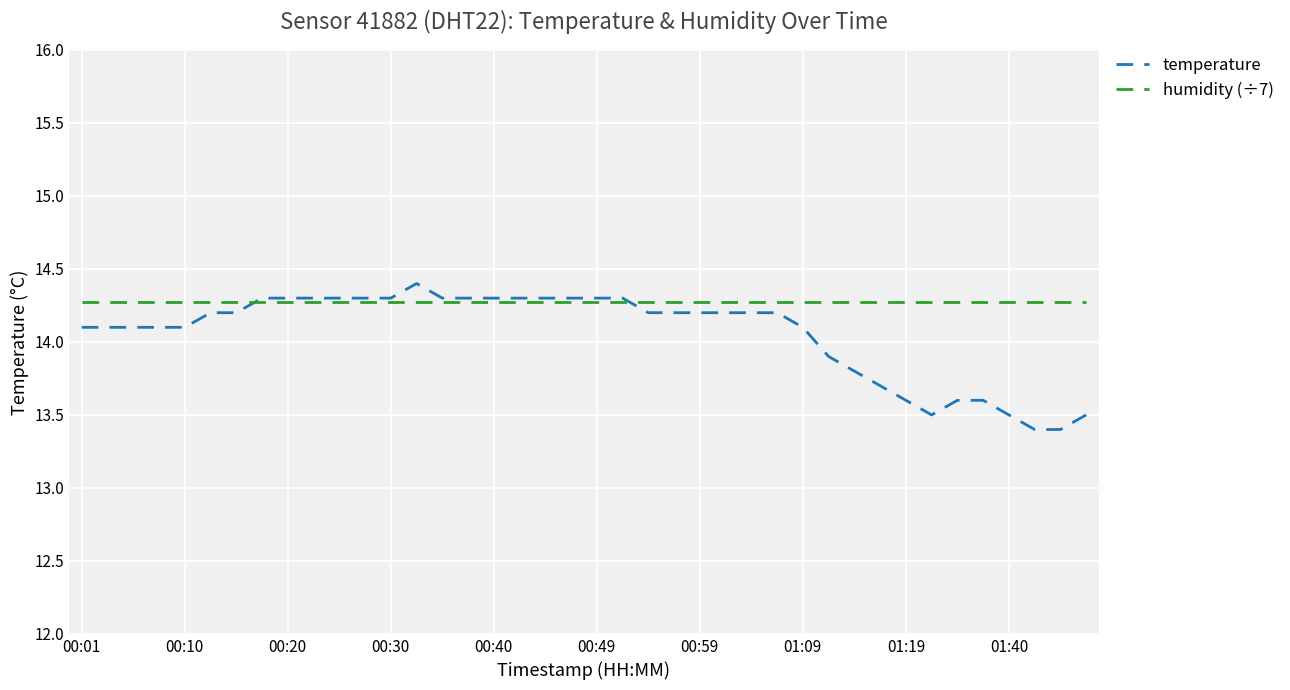

What is the lowest value of the humidity (÷7) series?

14.3